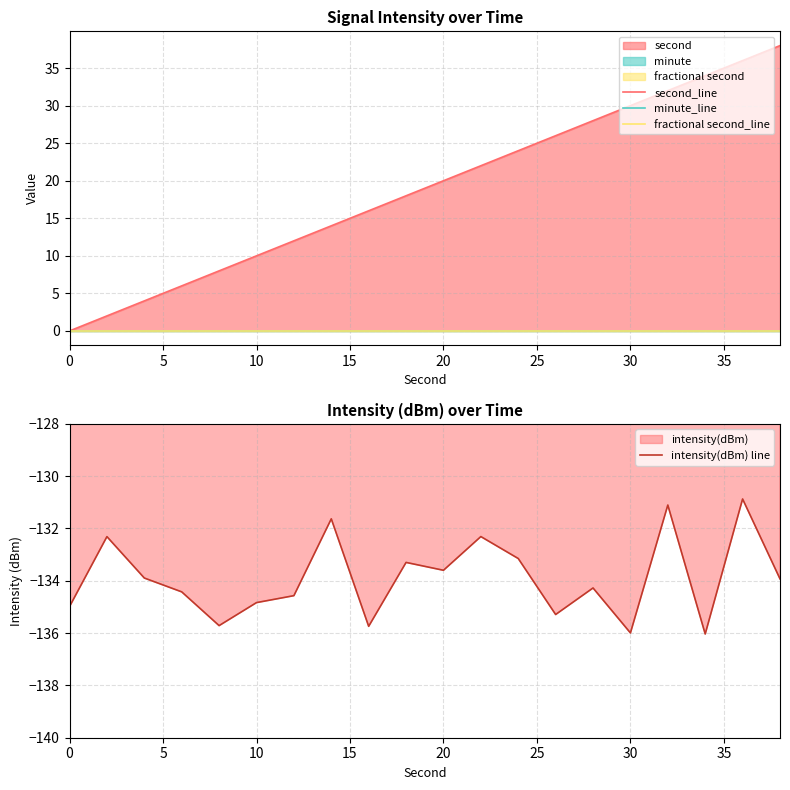

True or false: intensity(dBm) line and fractional second_line cross at least once.

False